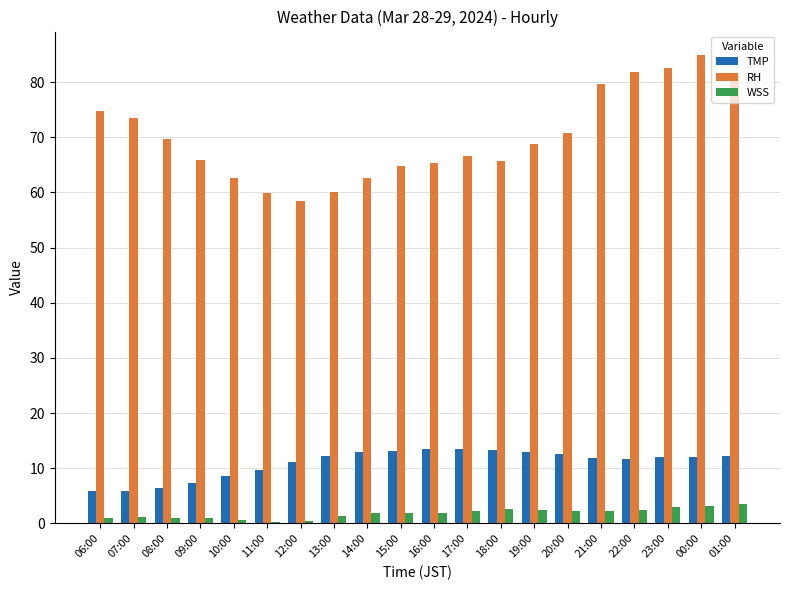

The value of TMP at 17:00 is 13.4. True or false?

True